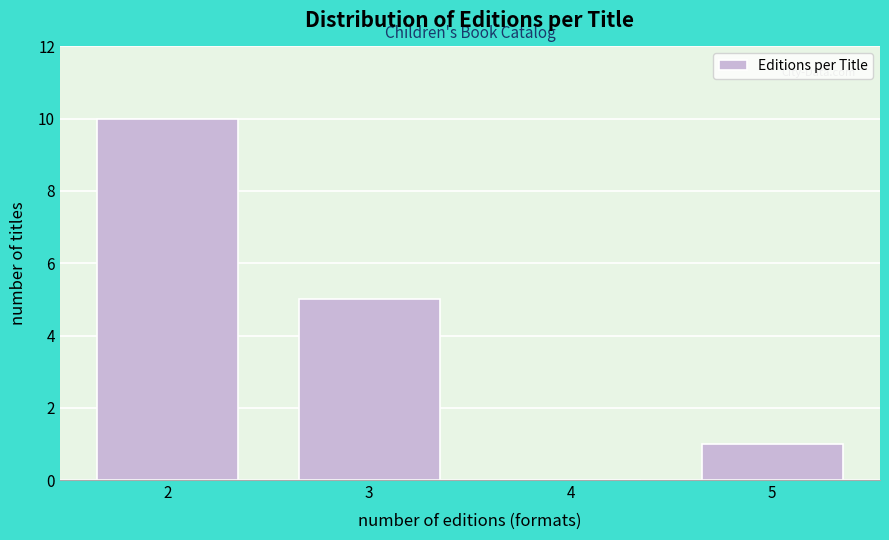

Which range on the x-axis has the tallest bar?

1.5 to 2.5